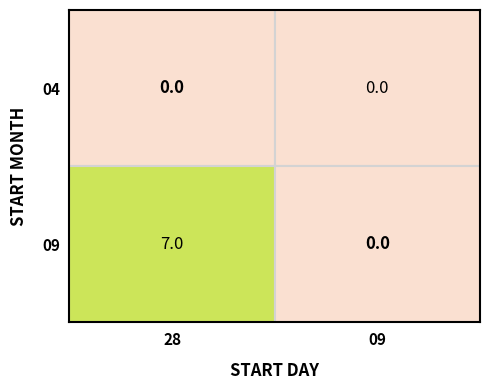

List the series in order of their peak value, lowest first.

04, 09